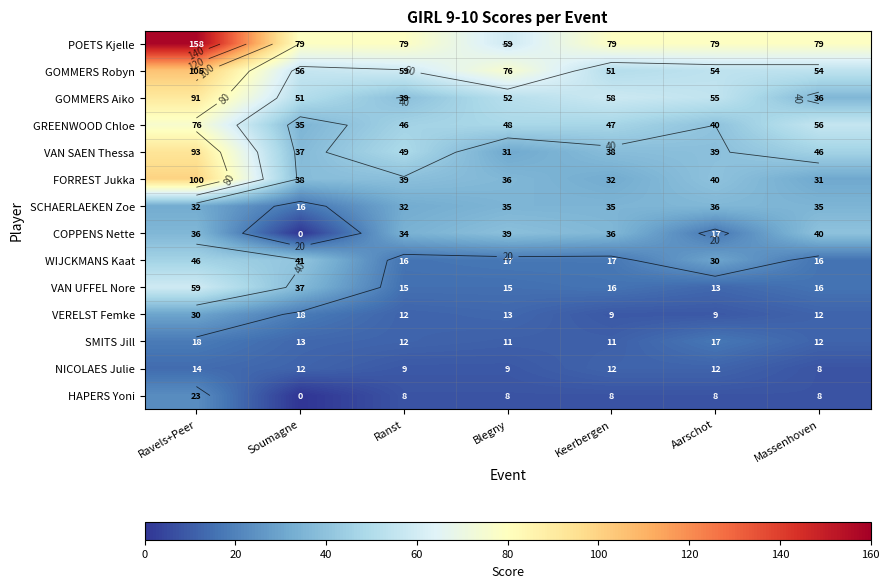

The VERELST Femke series shows 9 at Keerbergen. True or false?

True